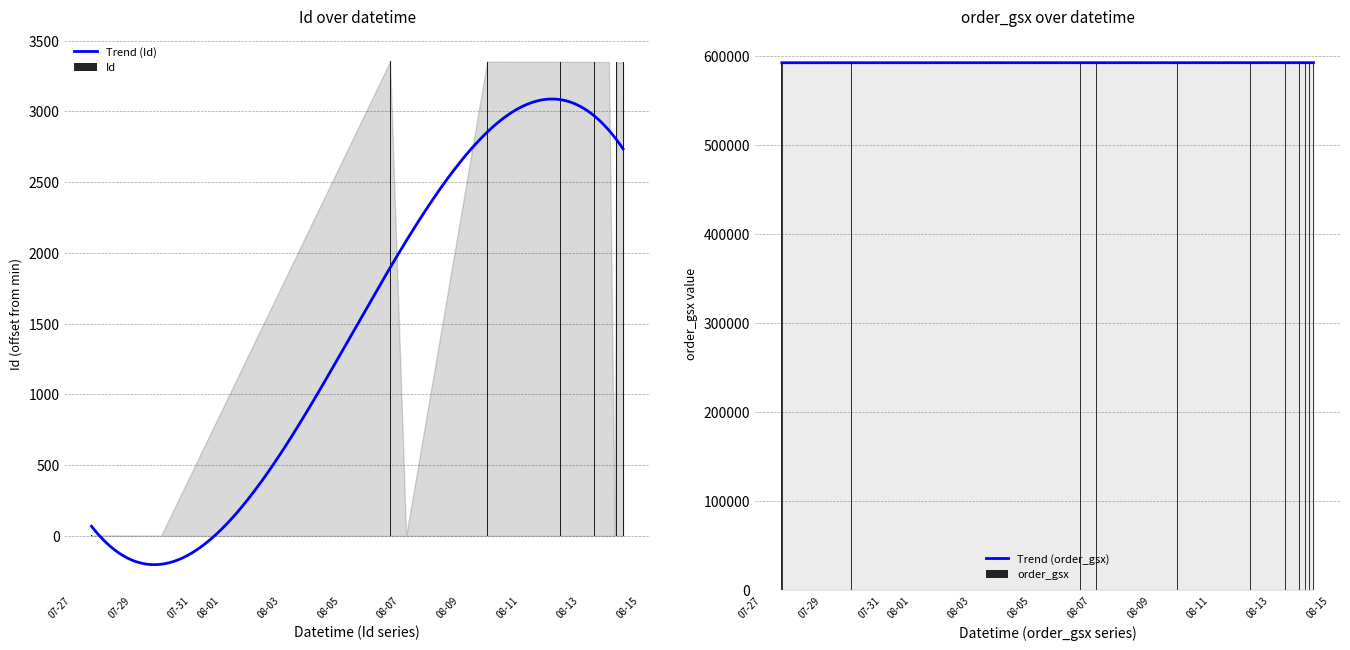

At which category does the chart reach its peak across all series?

2025-08-06 15:53:28